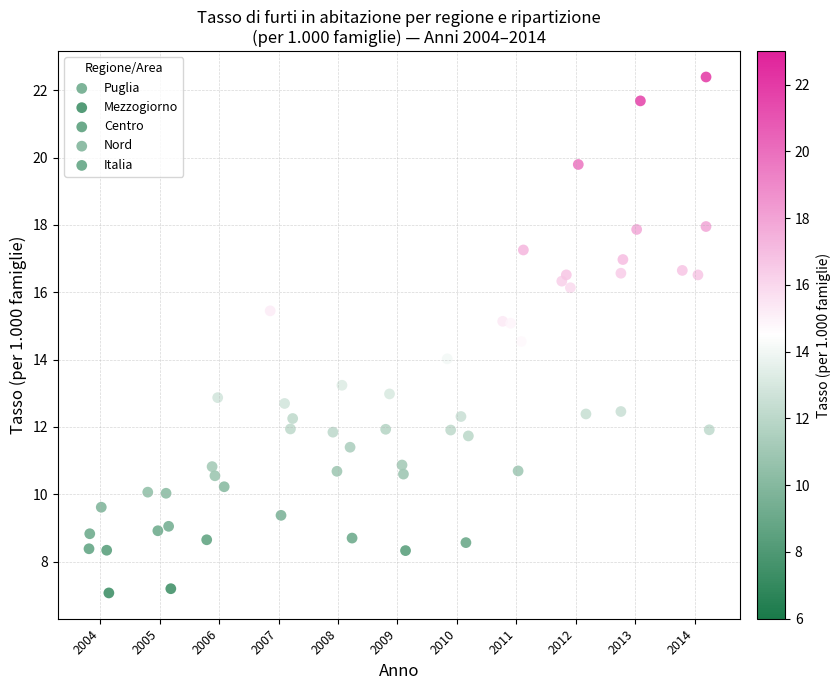

Which series has the widest spread of Y values?

Nord